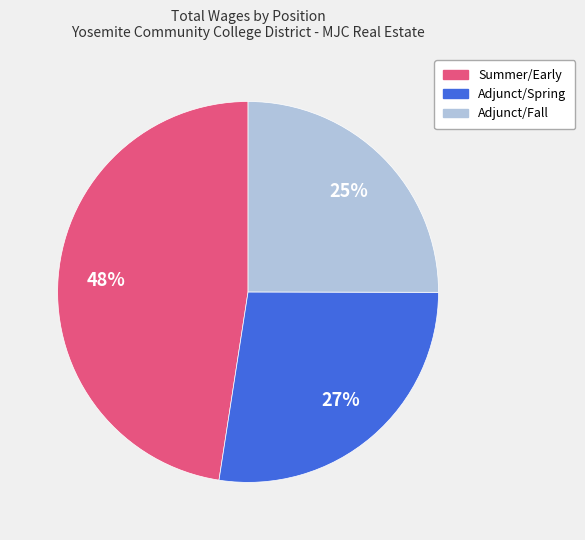

Is there a majority slice in this chart?

No